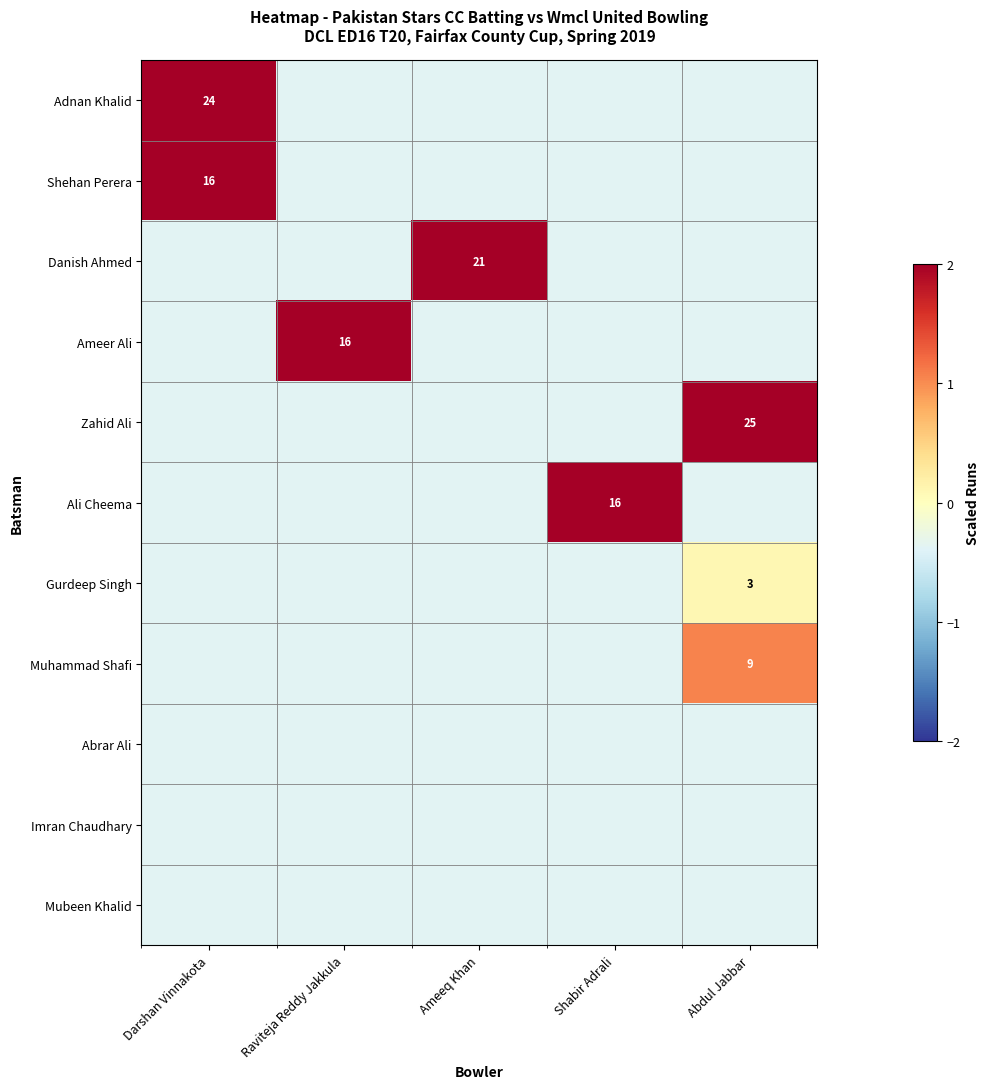

At how many categories does at least one series exceed 1?

5